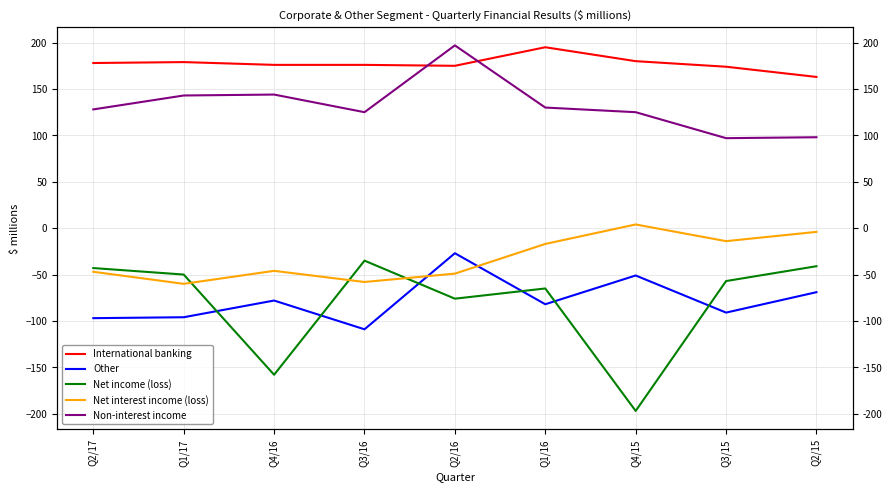

What is the value of the International banking point at the 8th from the left?

174